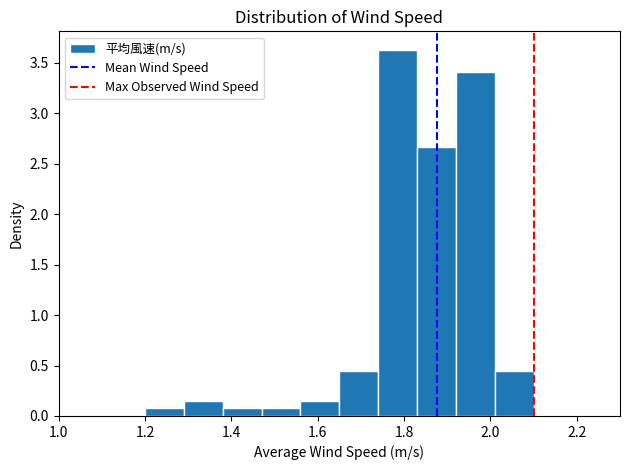

Reading left to right, list every bar in this chart as the range it spans on the x-axis followed by its height. Neither the bar edges nor the heights are printed on the chart, so give them approximately, as read against the axes.

1.20 to 1.29: 0.05
1.29 to 1.38: 0.15
1.38 to 1.47: 0.05
1.47 to 1.56: 0.05
1.56 to 1.65: 0.15
1.65 to 1.74: 0.45
1.74 to 1.83: 3.65
1.83 to 1.92: 2.65
1.92 to 2.01: 3.40
2.01 to 2.10: 0.45